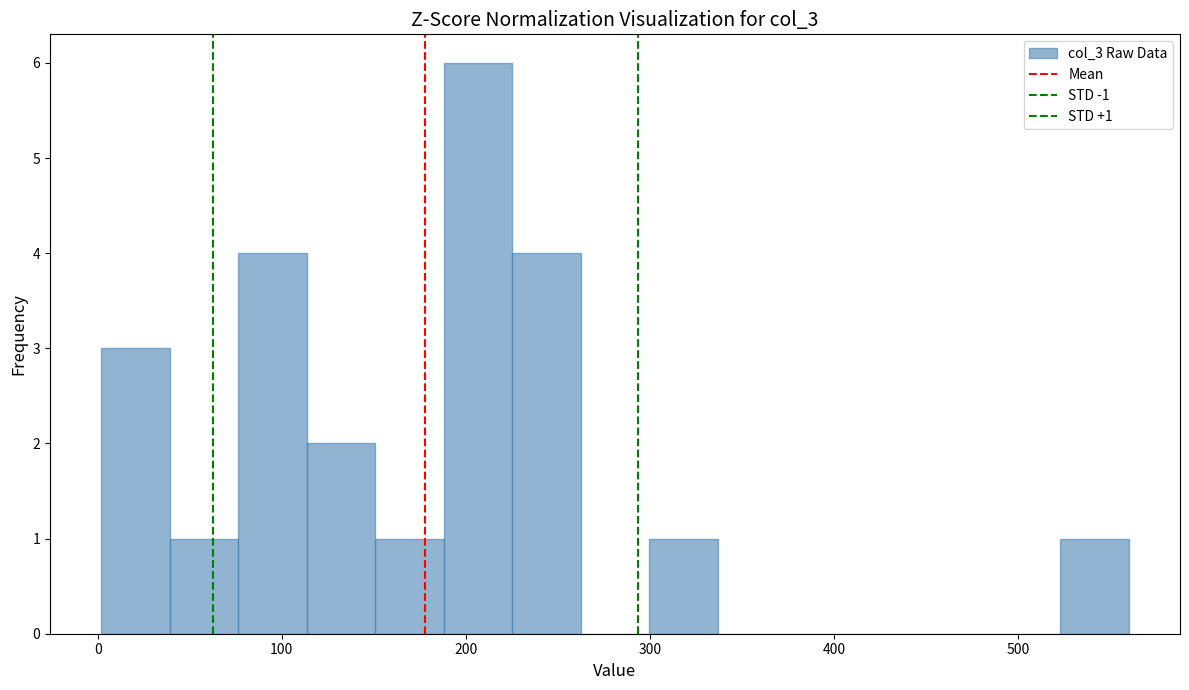

Read against the x-axis, roughly where is the centre of the tallest bar?

210